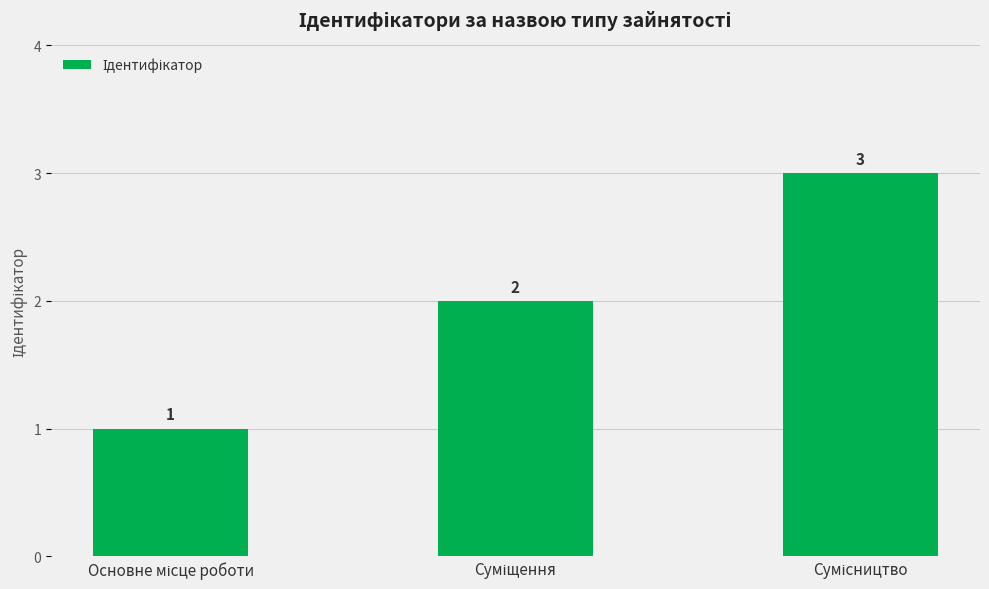

What is the maximum value shown in the chart?

3